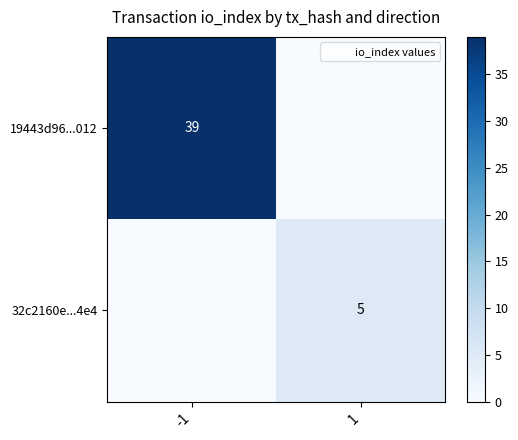

True or false: 19443d96...012 has a value of 0 at 1.

True